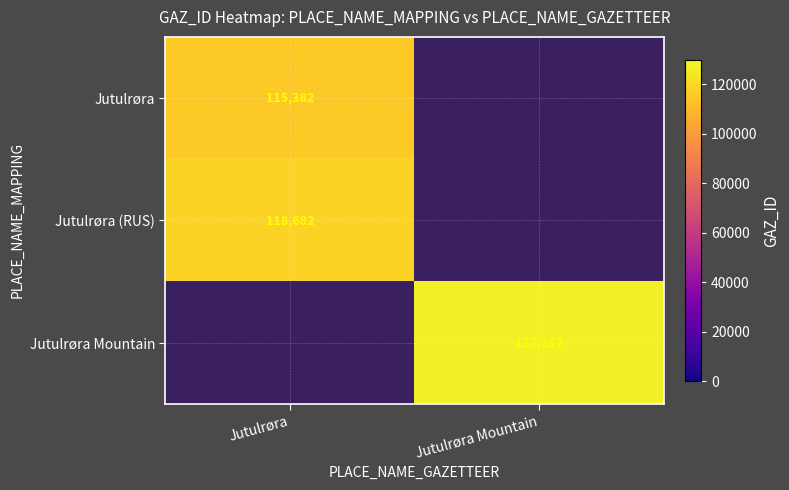

The Jutulrøra Mountain series shows 212266 at Jutulrøra Mountain. True or false?

False